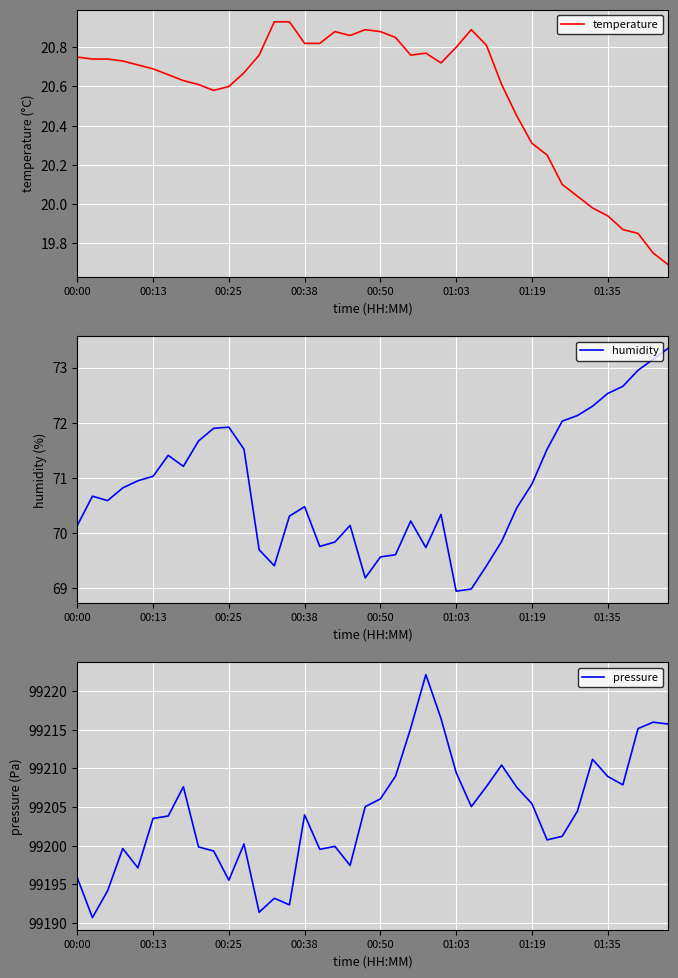

Reading right to left, list all the values displayed in this chart.

temperature: 19.7	19.8	19.9	19.9	19.9	20.0	20.0	20.1	20.2	20.3	20.4	20.6	20.8	20.9	20.8	20.7	20.8	20.8	20.9	20.9	20.9	20.9	20.9	20.8	20.8	20.9	20.9	20.8	20.7	20.6	20.6	20.6	20.6	20.7	20.7	20.7	20.7	20.7	20.7	20.8
humidity: 73.3	73.2	73.0	72.7	72.5	72.3	72.1	72.0	71.5	70.9	70.5	69.8	69.4	69.0	69.0	70.3	69.7	70.2	69.6	69.6	69.2	70.1	69.8	69.8	70.5	70.3	69.4	69.7	71.5	71.9	71.9	71.7	71.2	71.4	71.0	71.0	70.8	70.6	70.7	70.1
pressure: 99215.8	99216.0	99215.2	99207.9	99209.0	99211.2	99204.5	99201.2	99200.8	99205.4	99207.6	99210.4	99207.7	99205.1	99209.5	99216.5	99222.2	99215.2	99209.0	99206.1	99205.1	99197.4	99199.9	99199.5	99204.0	99192.3	99193.2	99191.4	99200.2	99195.5	99199.3	99199.8	99207.6	99203.8	99203.5	99197.1	99199.6	99194.2	99190.7	99195.8